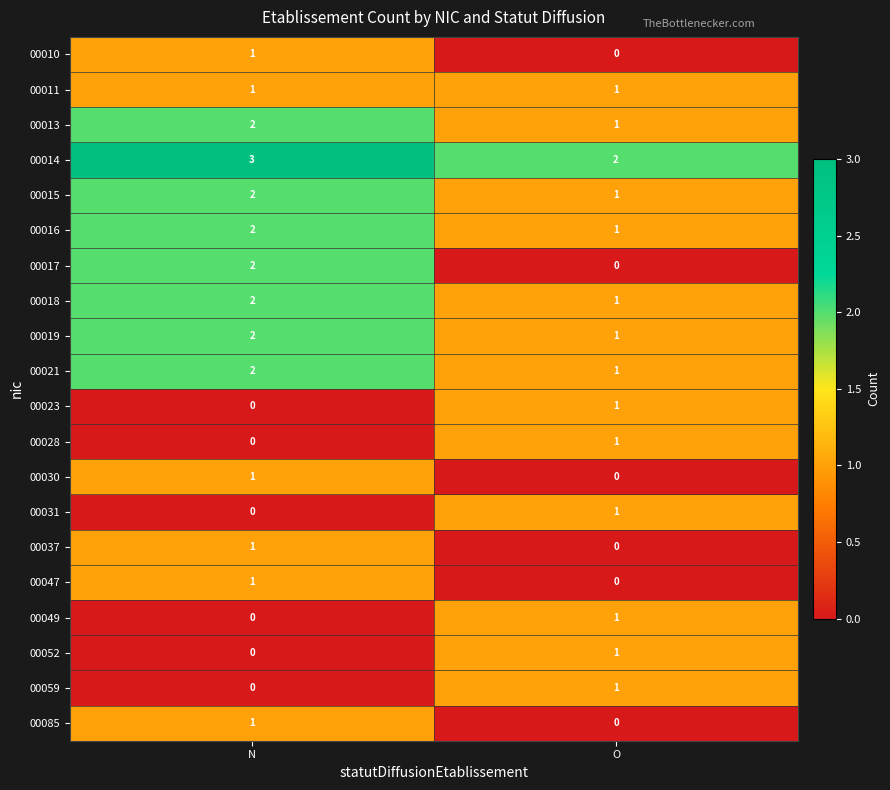

What is the sum of all 00021 values?

3